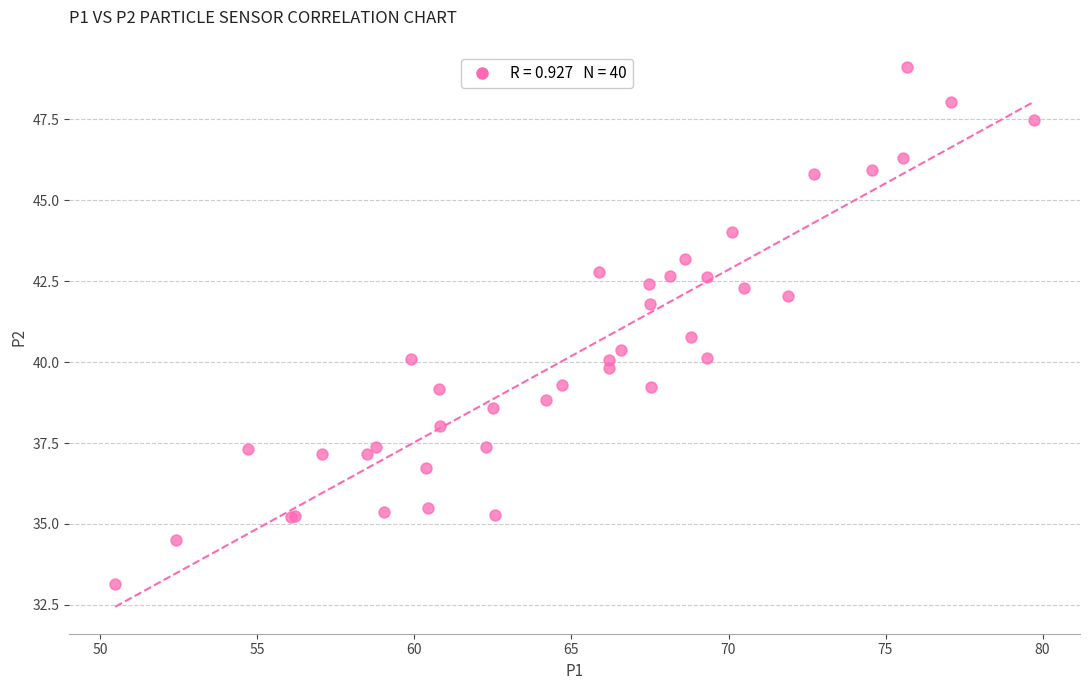

What Y value in the scatter plot is closest to 41?

40.8